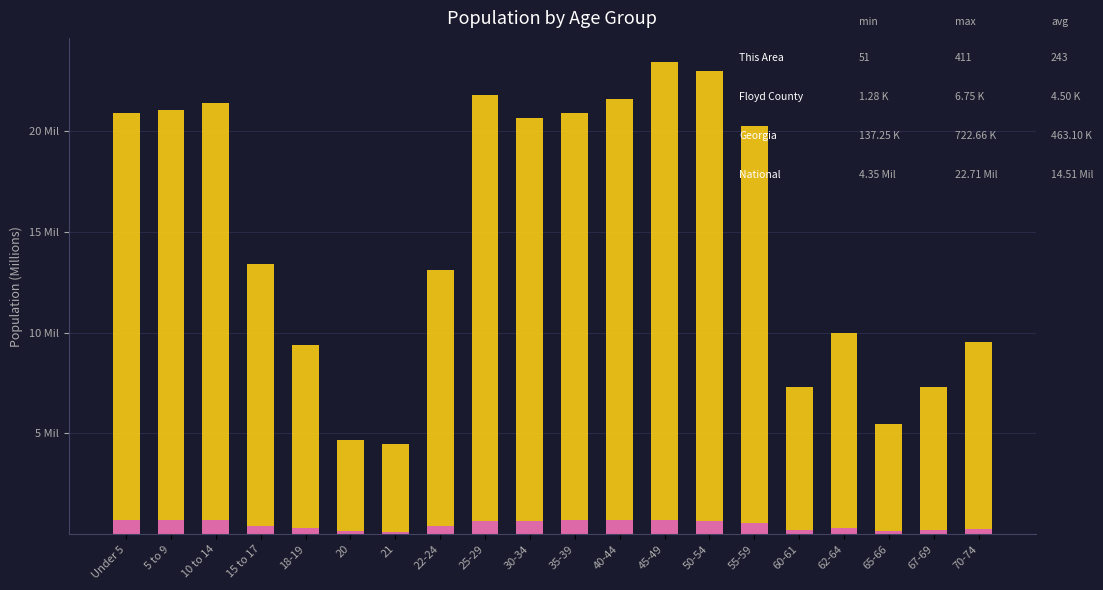

Does the chart contain stacked bars?

Yes